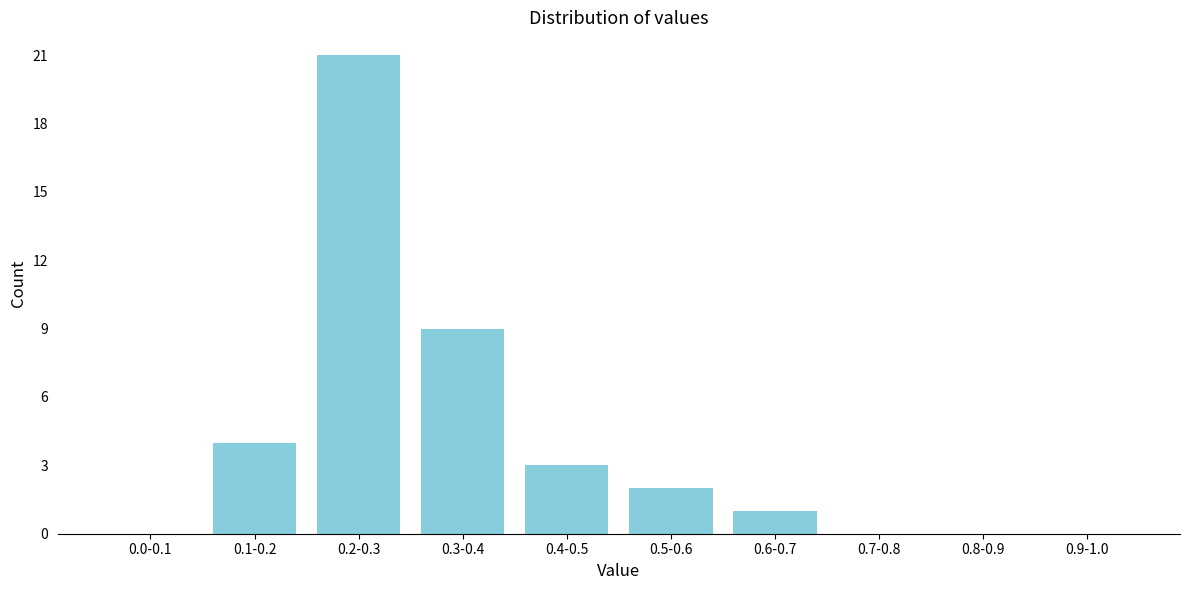

Reading left to right, transcribe all the data shown in this chart.

0.0-0.1=0	0.1-0.2=4	0.2-0.3=21	0.3-0.4=9	0.4-0.5=3	0.5-0.6=2	0.6-0.7=1	0.7-0.8=0	0.8-0.9=0	0.9-1.0=0